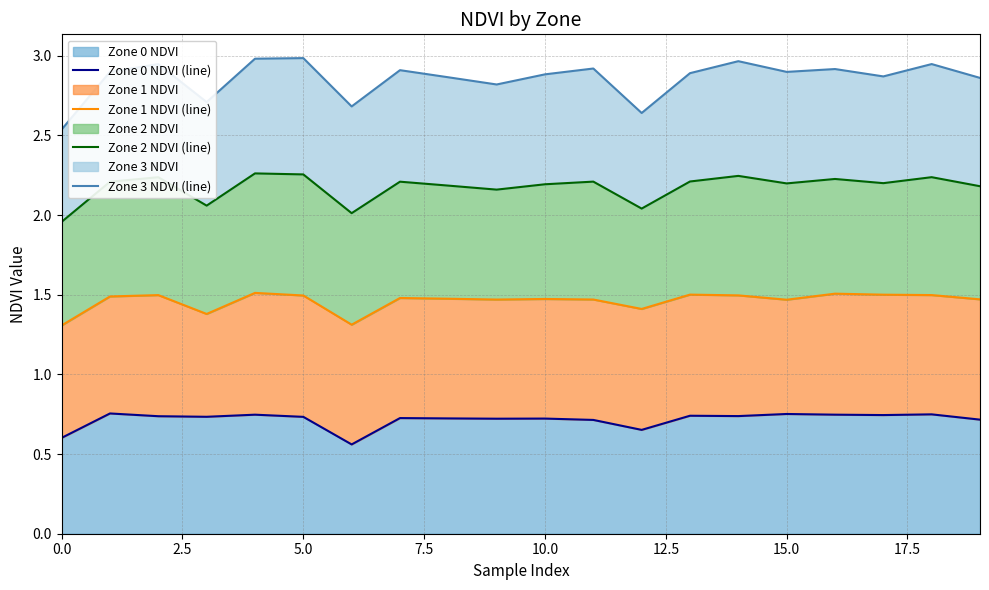

Reading left to right, extract all data points from this chart.

Zone 0 NDVI (line): 0.6	0.8	0.7	0.7	0.7	0.7	0.6	0.7	0.7	0.7	0.7	0.7	0.7	0.7	0.7	0.8	0.7	0.7	0.7	0.7
Zone 1 NDVI (line): 1.3	1.5	1.5	1.4	1.5	1.5	1.3	1.5	1.5	1.5	1.5	1.5	1.4	1.5	1.5	1.5	1.5	1.5	1.5	1.5
Zone 2 NDVI (line): 2.0	2.2	2.2	2.1	2.3	2.3	2.0	2.2	2.2	2.2	2.2	2.2	2.0	2.2	2.2	2.2	2.2	2.2	2.2	2.2
Zone 3 NDVI (line): 2.5	2.9	2.9	2.7	3.0	3.0	2.7	2.9	2.9	2.8	2.9	2.9	2.6	2.9	3.0	2.9	2.9	2.9	2.9	2.9